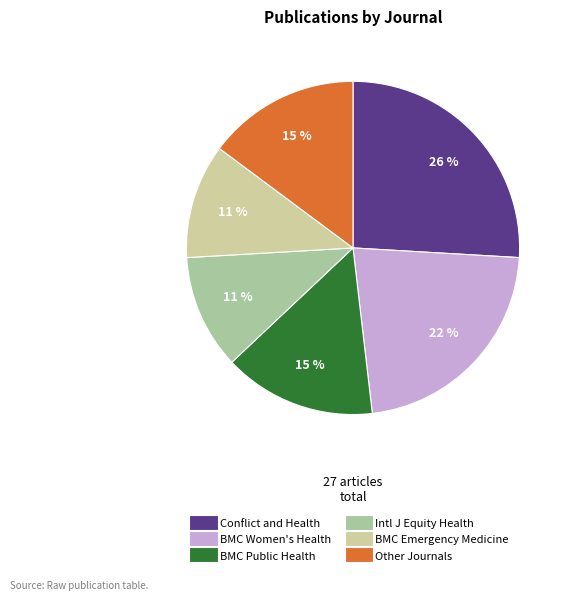

To the nearest percent, what is the average slice percentage?

17%